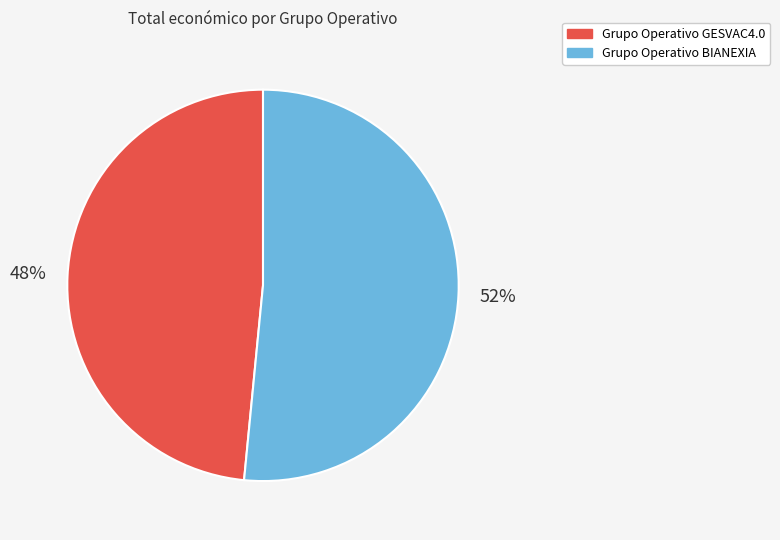

Approximately how many times larger is the value at Grupo Operativo BIANEXIA compared to Grupo Operativo GESVAC4.0?

1.1